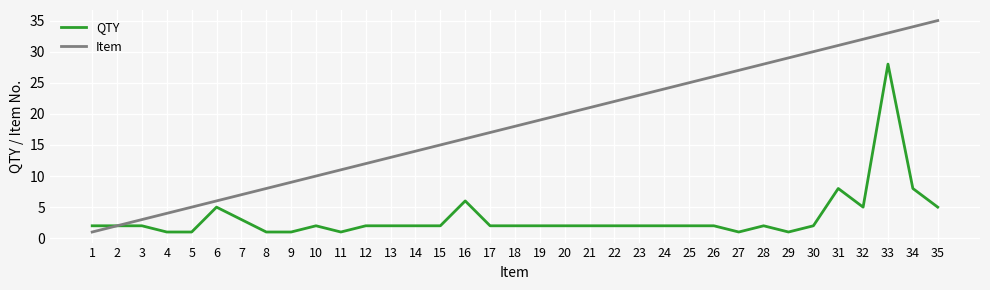

What is the greatest value displayed?

35